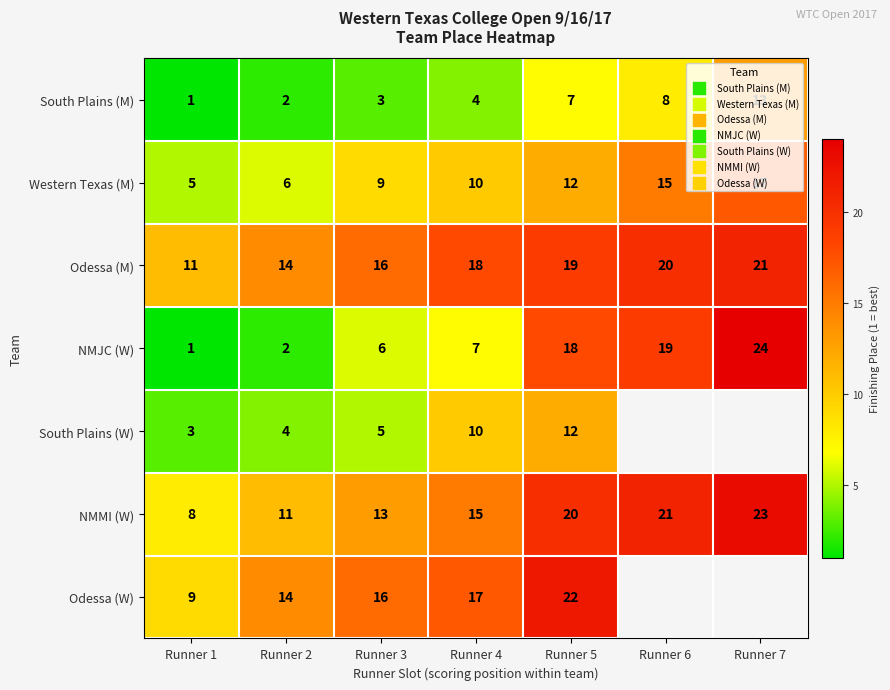

How many series are shown in this chart?

7